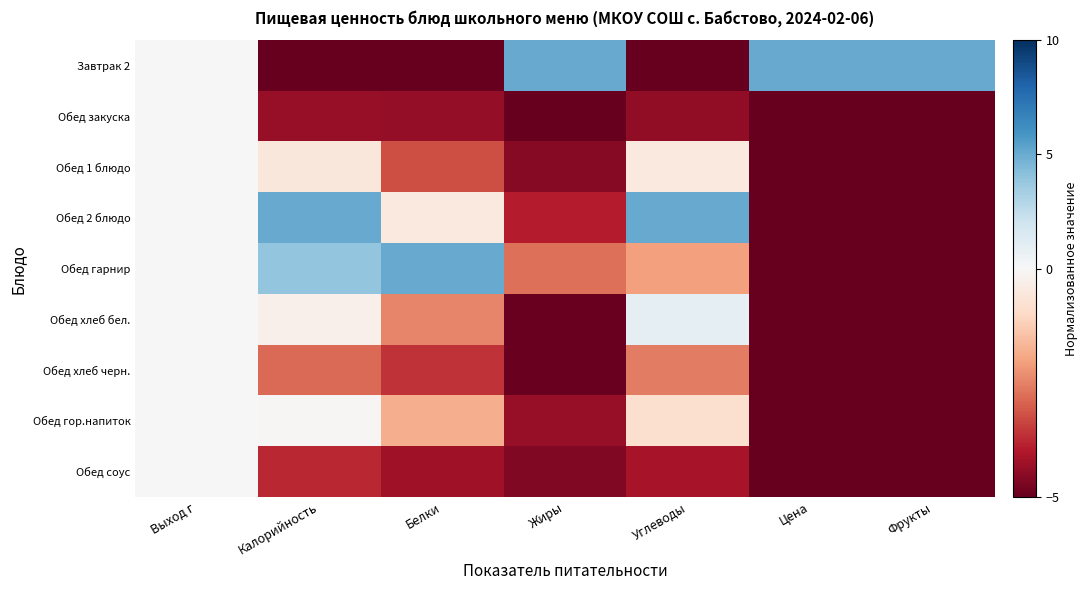

Reading left to right, list all the values displayed in this chart.

Завтрак 2: Выход г=0.0	Калорийность=-5.0	Белки=-5.0	Жиры=5.0	Углеводы=-5.0	Цена=5.0	Фрукты=5.0
Обед закуска: Выход г=0.0	Калорийность=-4.3	Белки=-4.4	Жиры=-5.0	Углеводы=-4.4	Цена=-5.0	Фрукты=-5.0
Обед 1 блюдо: Выход г=0.0	Калорийность=-0.6	Белки=-3.2	Жиры=-4.6	Углеводы=-0.5	Цена=-5.0	Фрукты=-5.0
Обед 2 блюдо: Выход г=0.0	Калорийность=5.0	Белки=-0.5	Жиры=-3.9	Углеводы=5.0	Цена=-5.0	Фрукты=-5.0
Обед гарнир: Выход г=0.0	Калорийность=4.0	Белки=5.0	Жиры=-2.7	Углеводы=-2.0	Цена=-5.0	Фрукты=-5.0
Обед хлеб бел.: Выход г=0.0	Калорийность=-0.2	Белки=-2.4	Жиры=-4.9	Углеводы=0.9	Цена=-5.0	Фрукты=-5.0
Обед хлеб черн.: Выход г=0.0	Калорийность=-2.8	Белки=-3.6	Жиры=-4.9	Углеводы=-2.6	Цена=-5.0	Фрукты=-5.0
Обед гор.напиток: Выход г=0.0	Калорийность=-0.1	Белки=-1.8	Жиры=-4.4	Углеводы=-0.8	Цена=-5.0	Фрукты=-5.0
Обед соус: Выход г=0.0	Калорийность=-3.8	Белки=-4.3	Жиры=-4.6	Углеводы=-4.1	Цена=-5.0	Фрукты=-5.0